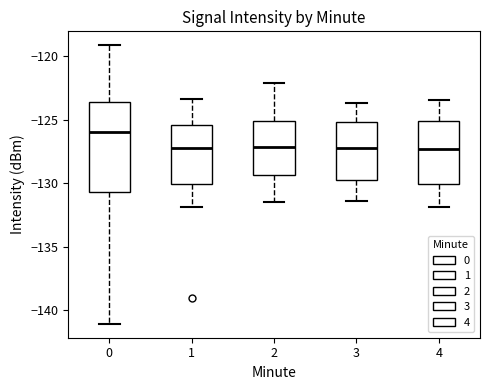

Reading left to right, transcribe this box plot: for each box, give where its median line is, the range the box spans, and where its two whiskers end, as read against the y-axis. The values are not printed on the chart, so give them approximately, as read against the axis.

0: median -126.0, box -130.5 to -123.5, whiskers -141.0 to -119.0
1: median -127.0, box -130.0 to -125.5, whiskers -132.0 to -123.5
2: median -127.0, box -129.5 to -125.0, whiskers -131.5 to -122.0
3: median -127.0, box -129.5 to -125.0, whiskers -131.5 to -123.5
4: median -127.5, box -130.0 to -125.0, whiskers -132.0 to -123.5